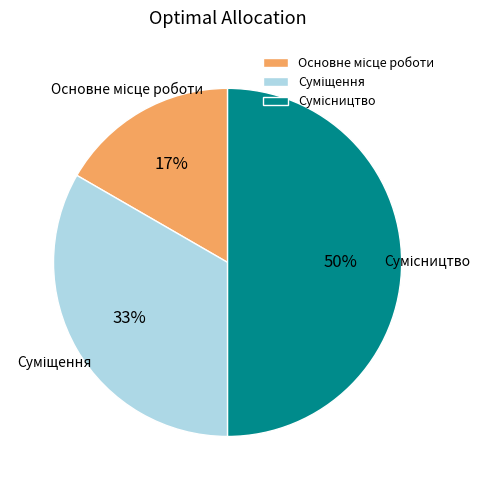

To the nearest percent, what is the difference between the largest and smallest slice percentages?

33%